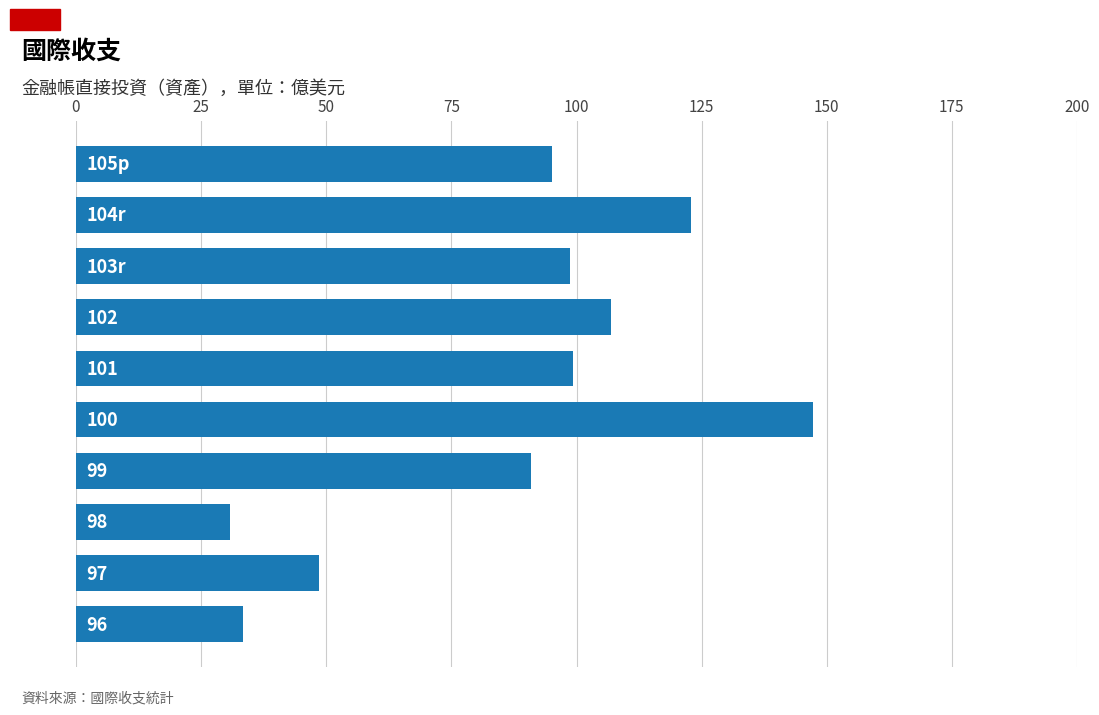

Does the chart contain any negative values?

No